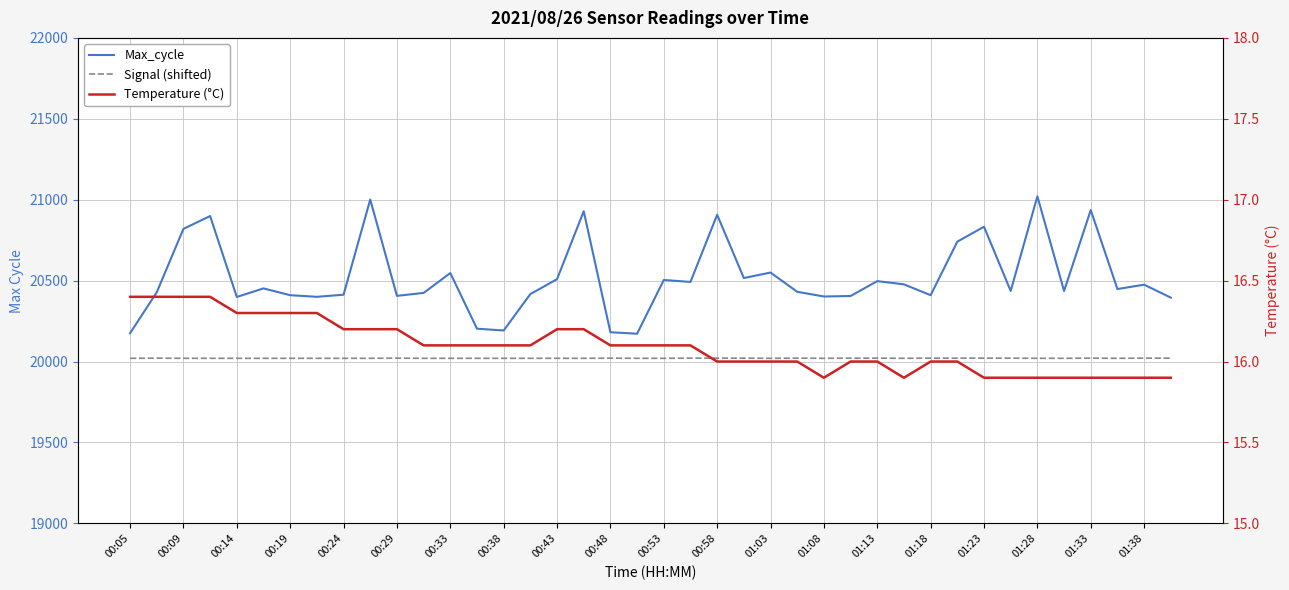

Is the value of Signal (shifted) at 29 greater than the value of Max_cycle at 21?

No